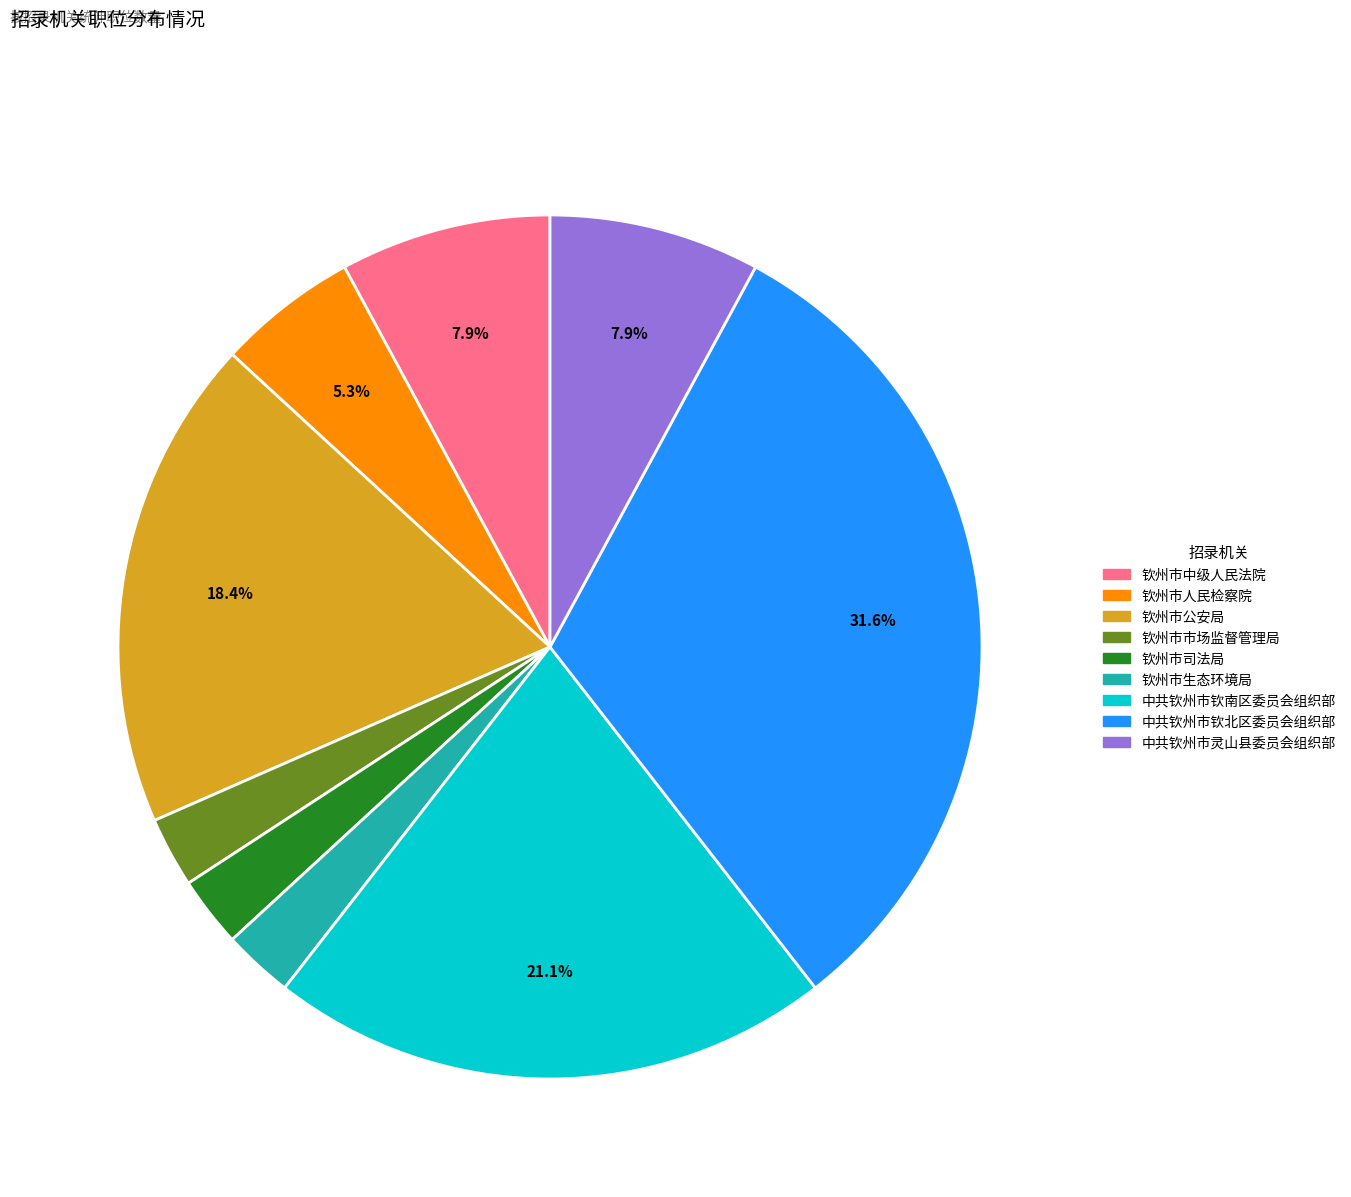

Which has a higher value, 钦州市公安局 or 钦州市市场监督管理局?

钦州市公安局